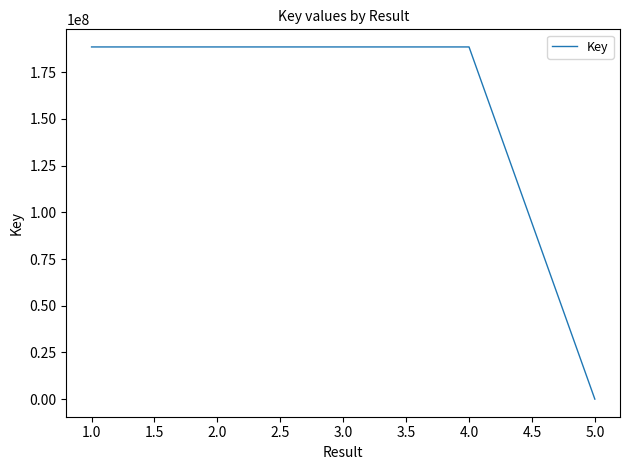

True or false: the data has more than 2 interior local peaks.

False